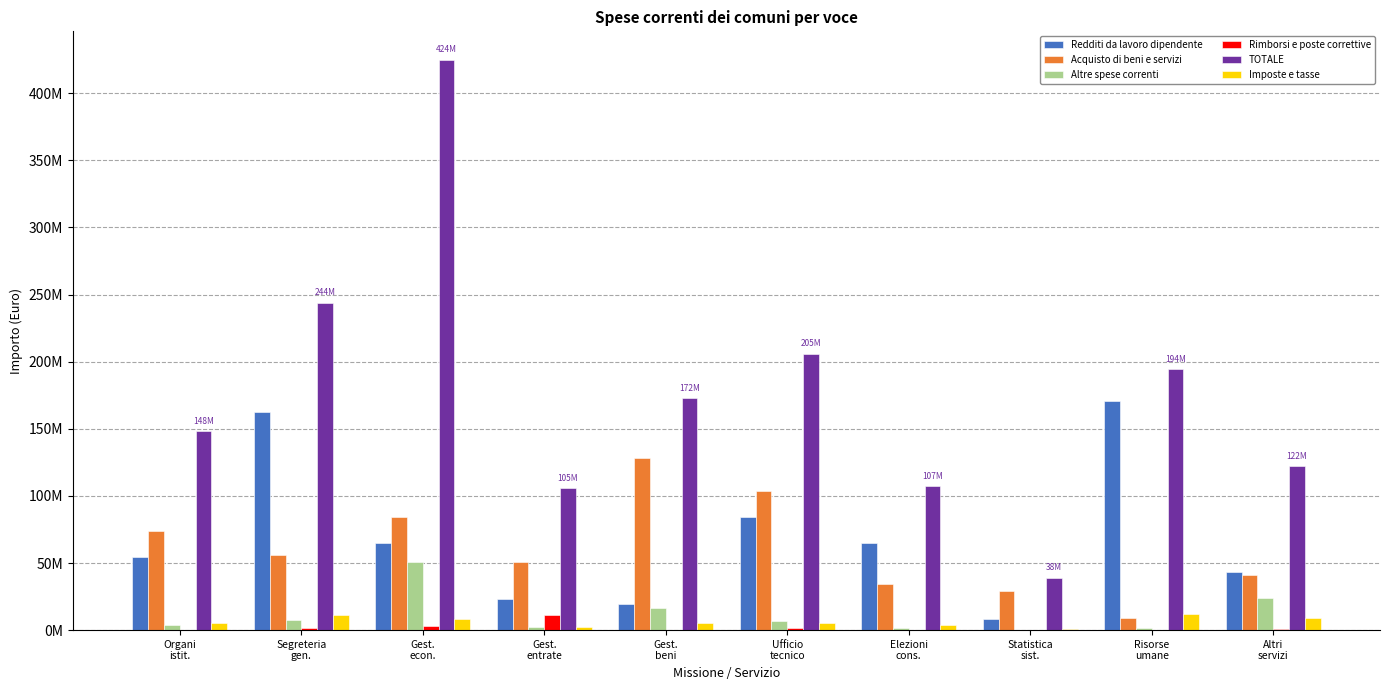

What is the sum of the Rimborsi e poste correttive values at Ufficio
tecnico and Gest.
beni?

1823742.9